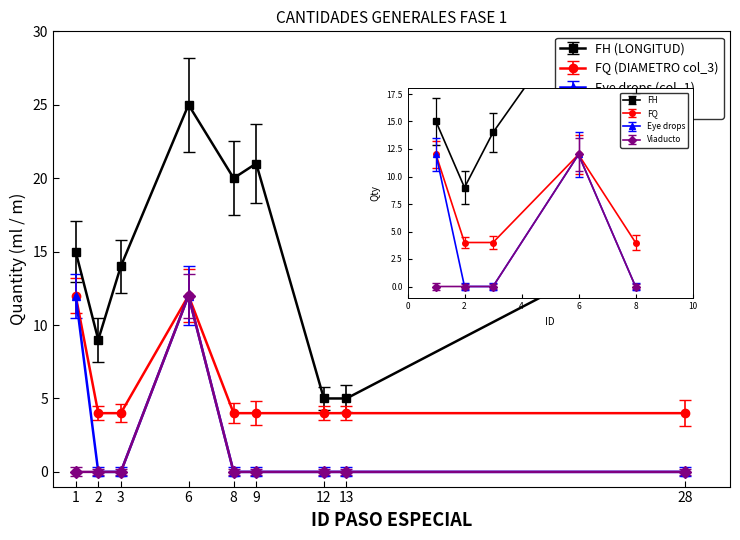

Reading left to right, transcribe all the data shown in this chart.

FH (LONGITUD): 1=15	2=9	3=14	6=25	8=20	9=21	12=5	13=5	28=17
FQ (DIAMETRO col_3): 1=12	2=4	3=4	6=12	8=4	9=4	12=4	13=4	28=4
Eye drops (col_1): 1=12	2=0	3=0	6=12	8=0	9=0	12=0	13=0	28=0
Viaducto (col_2): 1=0	2=0	3=0	6=12	8=0	9=0	12=0	13=0	28=0